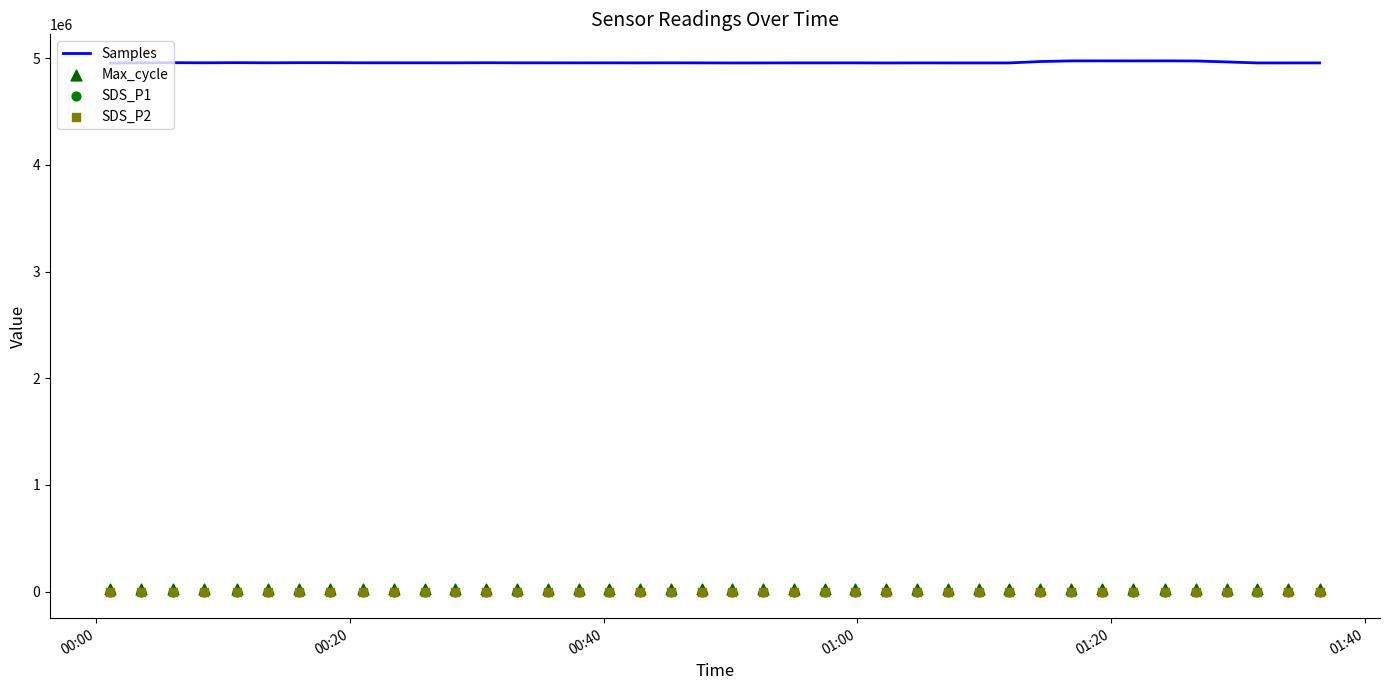

What is the minimum value for Samples?

4952972